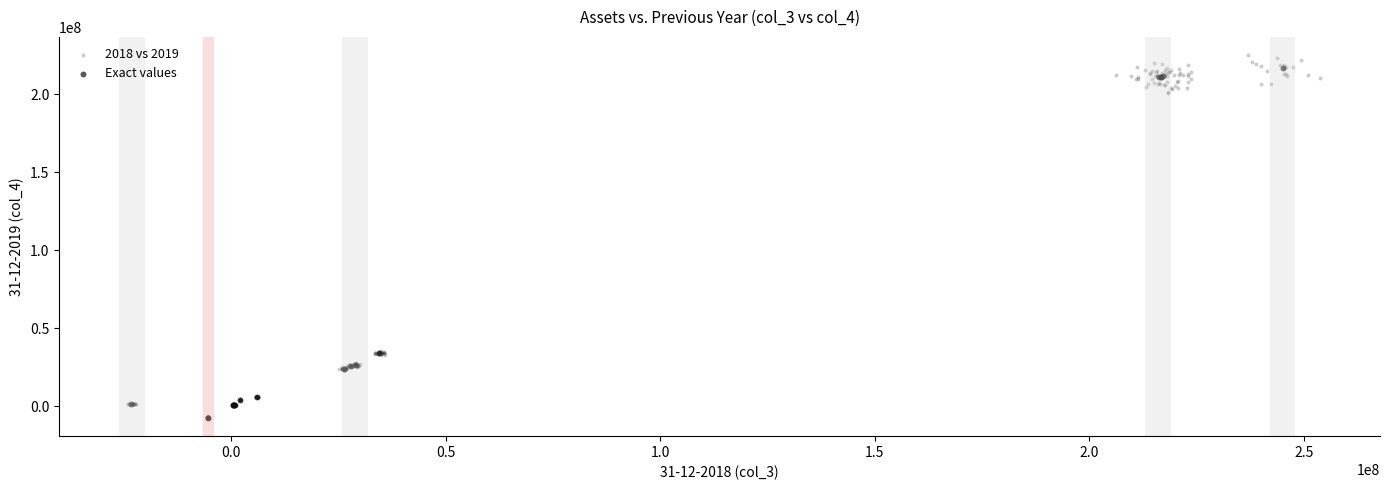

Which series has the widest spread of Y values?

2018 vs 2019